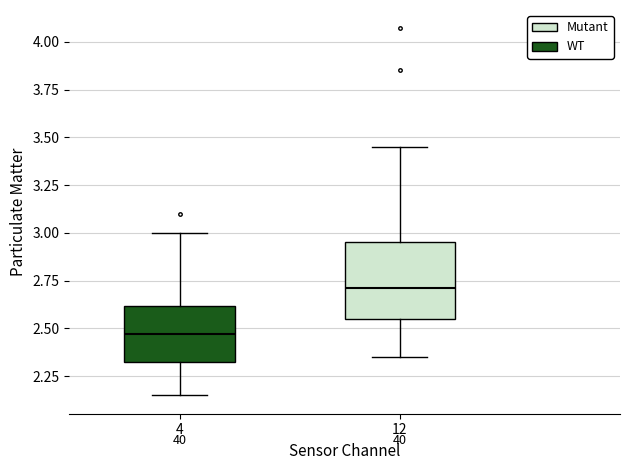

Which box's median line is the lowest?

4